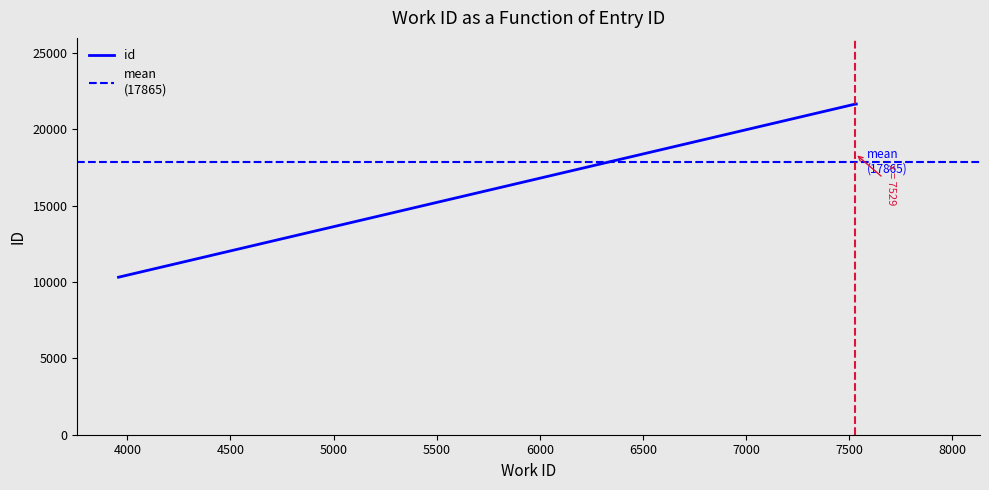

What is the sum of all values?

53595